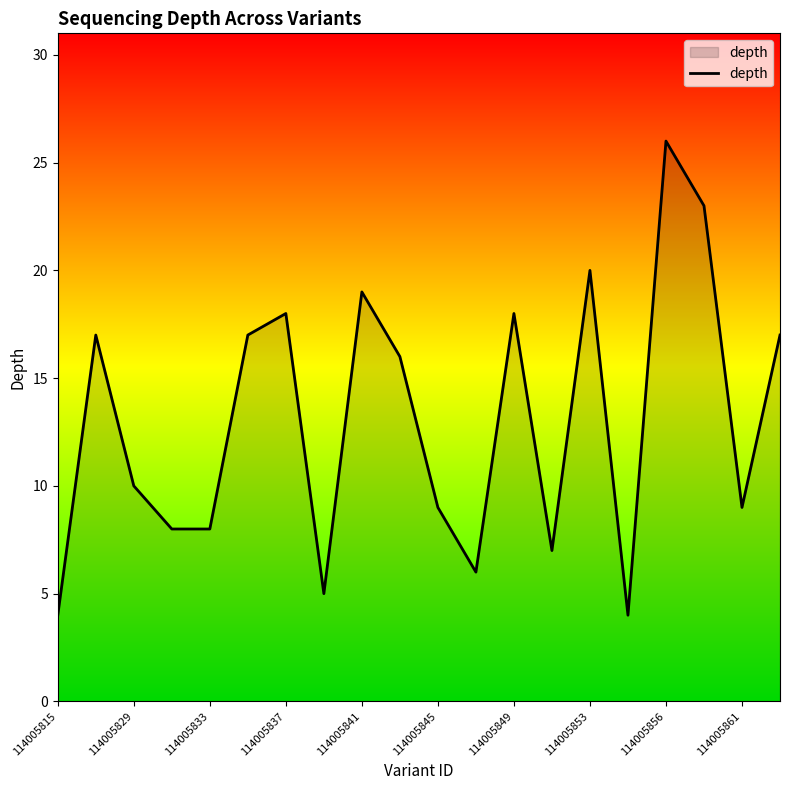

What is the smallest value displayed?

4